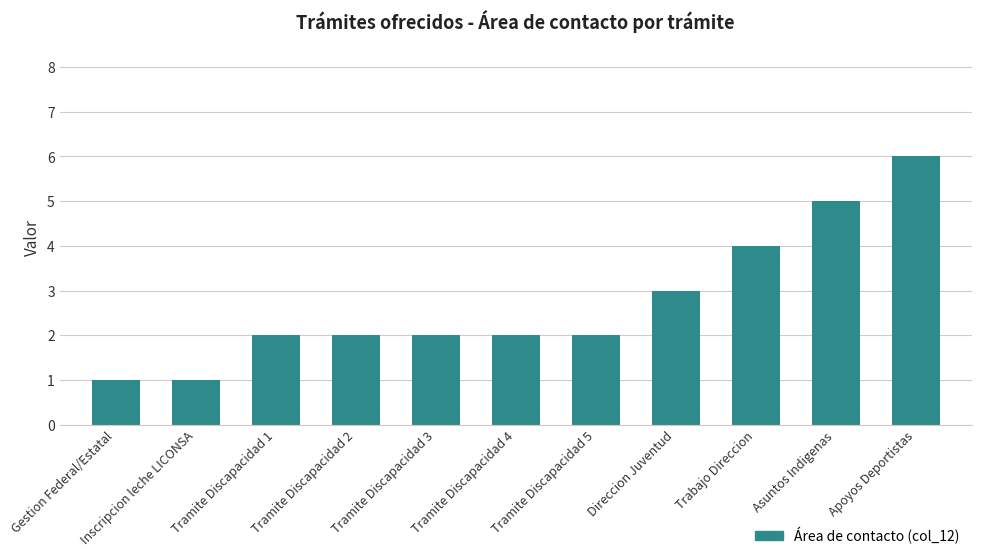

At which category does the chart reach its peak across all series?

Apoyos Deportistas